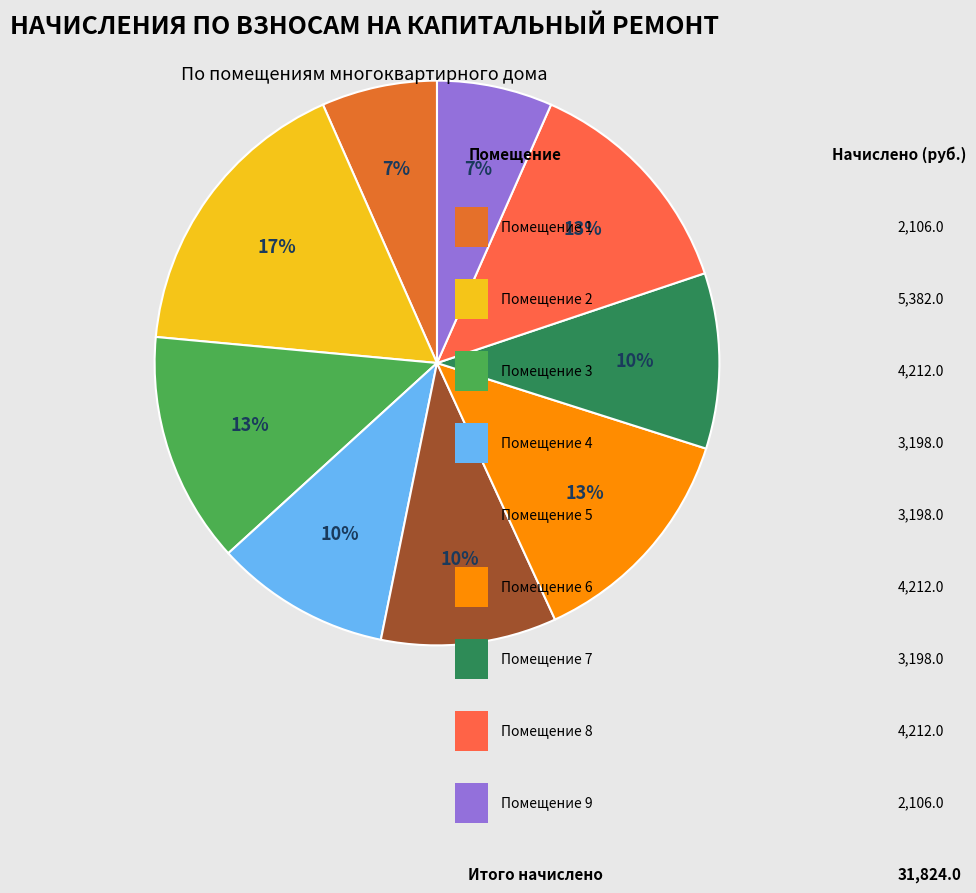

Is there a majority slice in this chart?

No